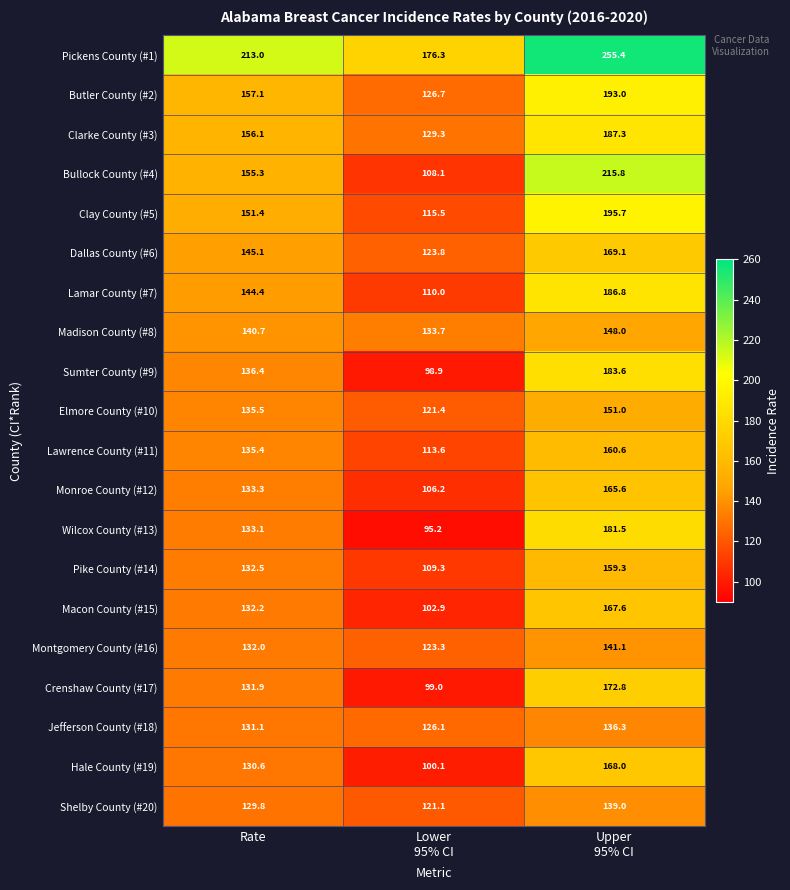

True or false: Montgomery County (#16) has a value of 132.0 at Rate.

True